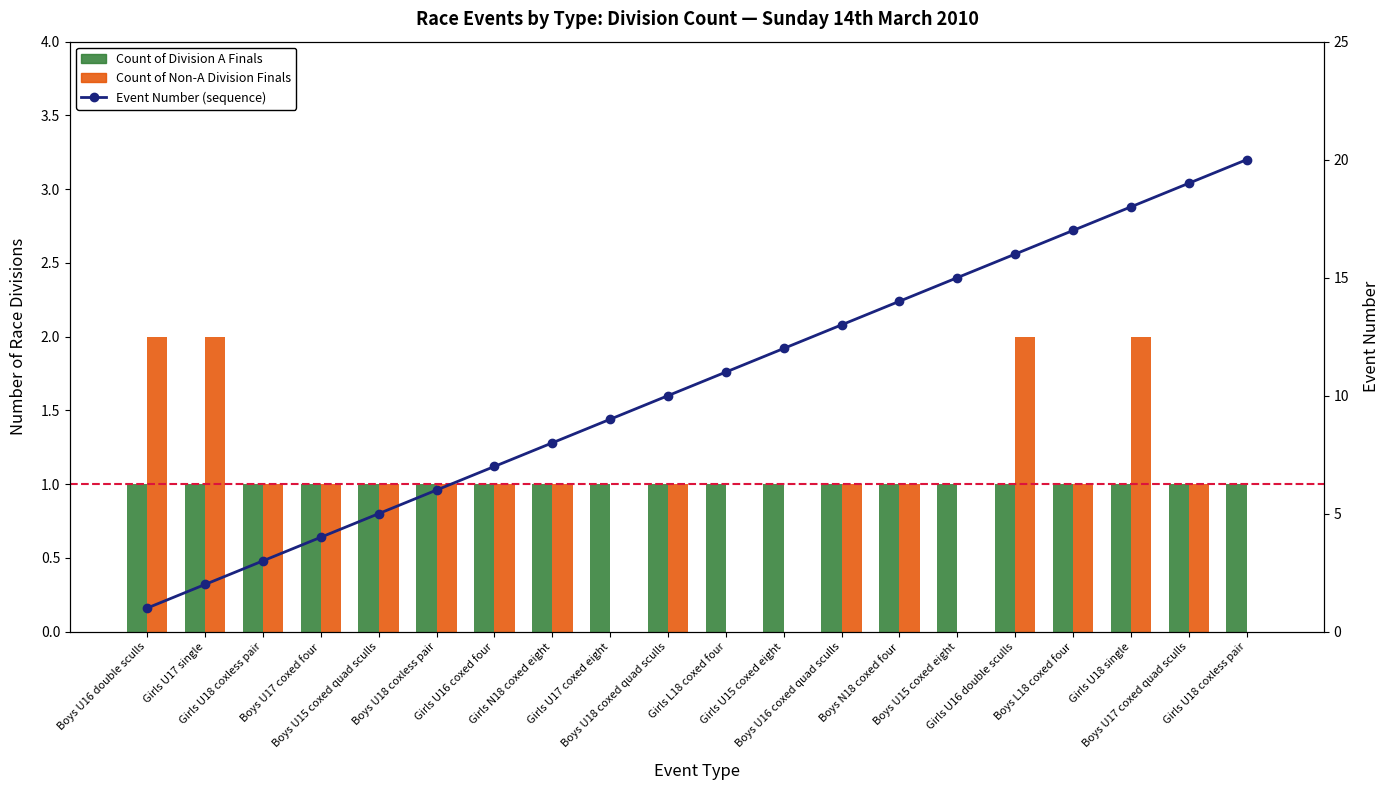

Rank the categories by Event Number (sequence) value from highest to lowest.

Girls U18 coxless pair, Boys U17 coxed quad sculls, Girls U18 single, Boys L18 coxed four, Girls U16 double sculls, Boys U15 coxed eight, Boys N18 coxed four, Boys U16 coxed quad sculls, Girls U15 coxed eight, Girls L18 coxed four, Boys U18 coxed quad sculls, Girls U17 coxed eight, Girls N18 coxed eight, Girls U16 coxed four, Boys U18 coxless pair, Boys U15 coxed quad sculls, Boys U17 coxed four, Girls U18 coxless pair, Girls U17 single, Boys U16 double sculls